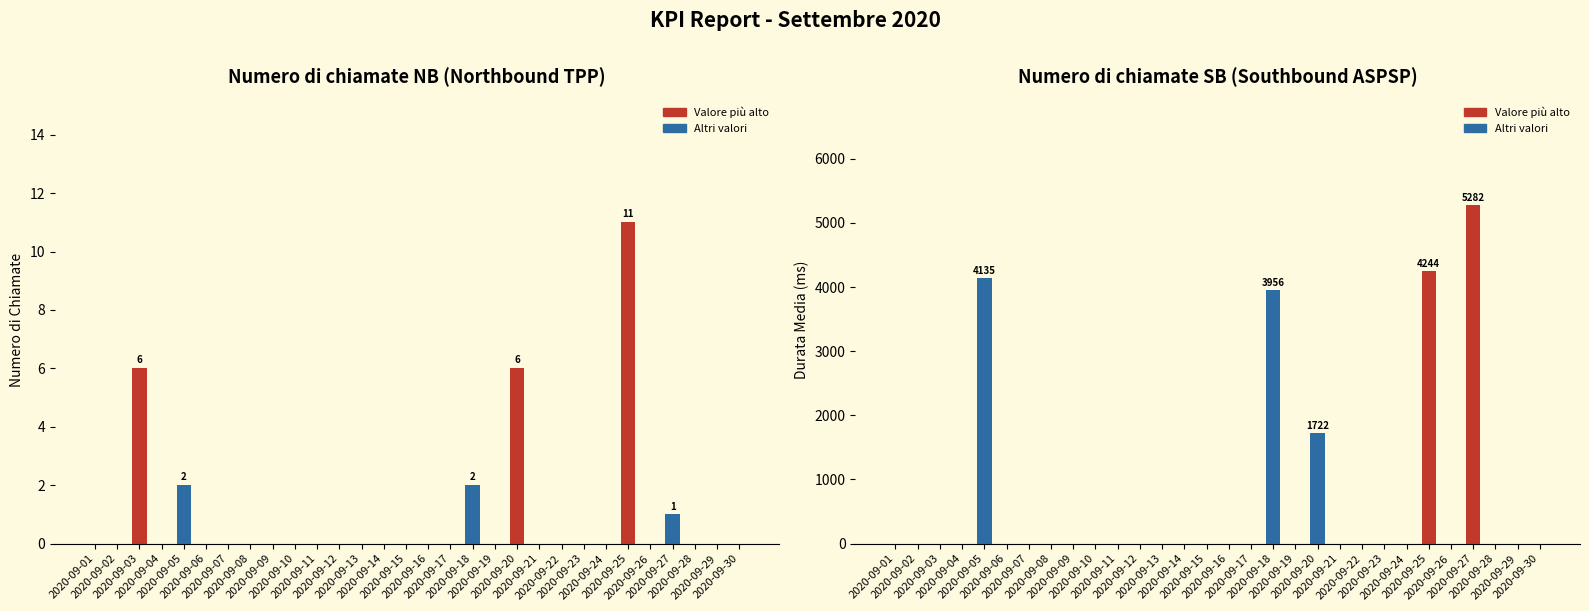

At how many categories does at least one series exceed 4151?

2